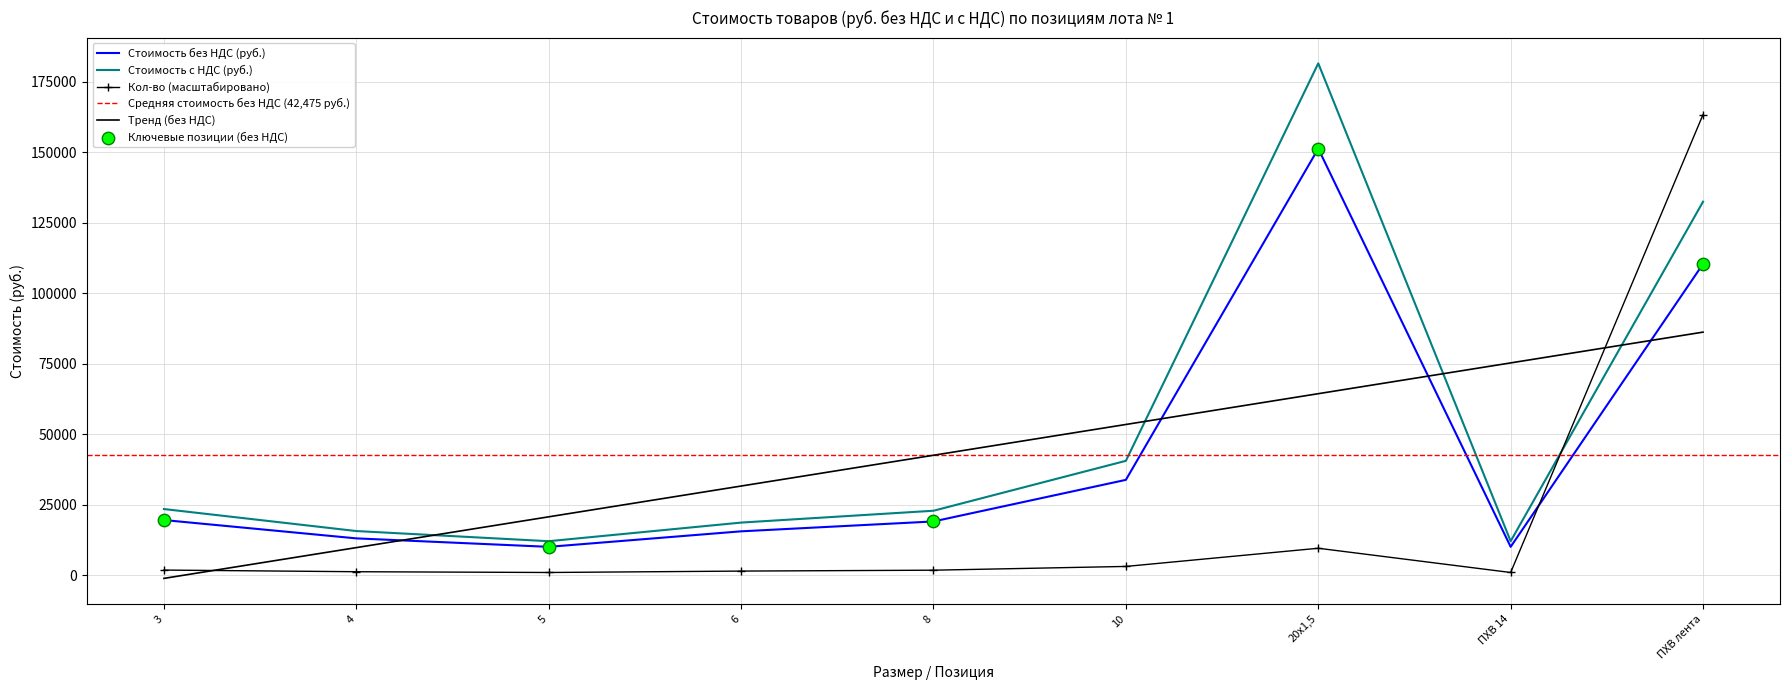

Which series has the largest total across all categories?

Стоимость с НДС (руб.)